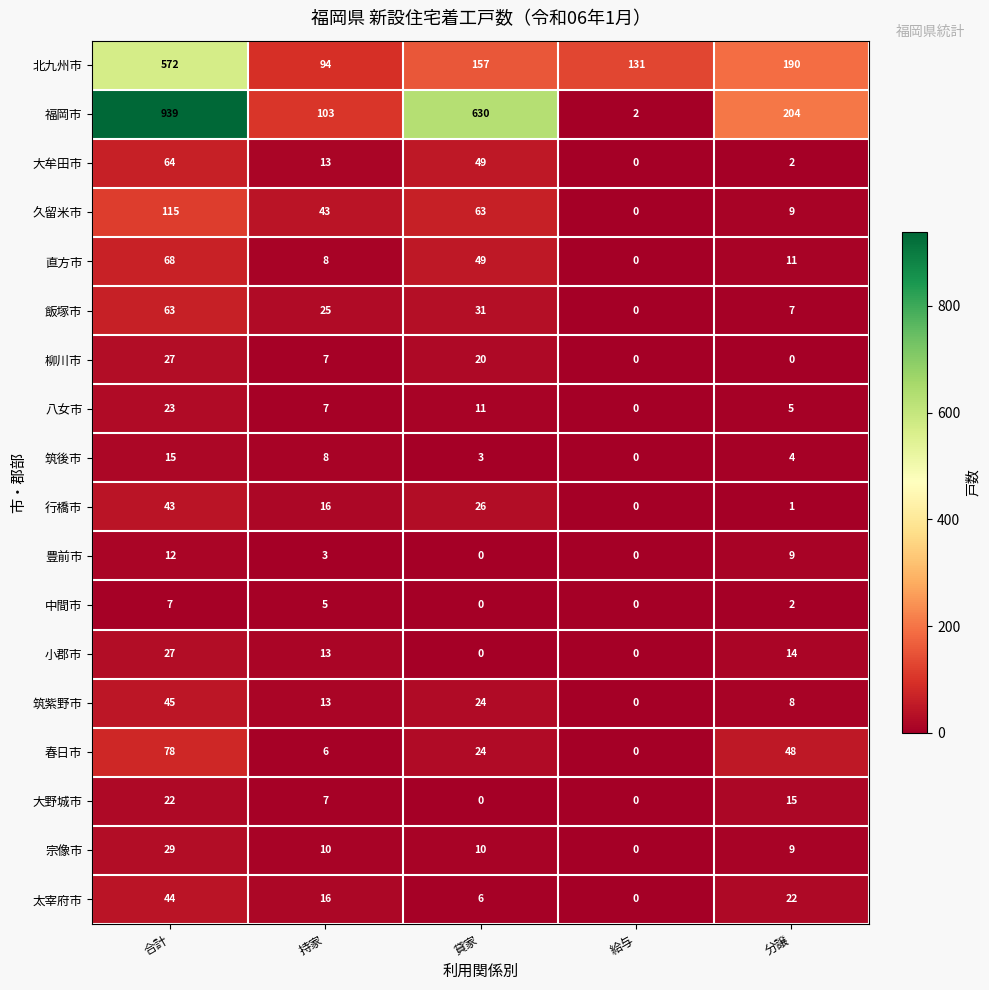

Is it true that 八女市 equals 11 at 持家?

False